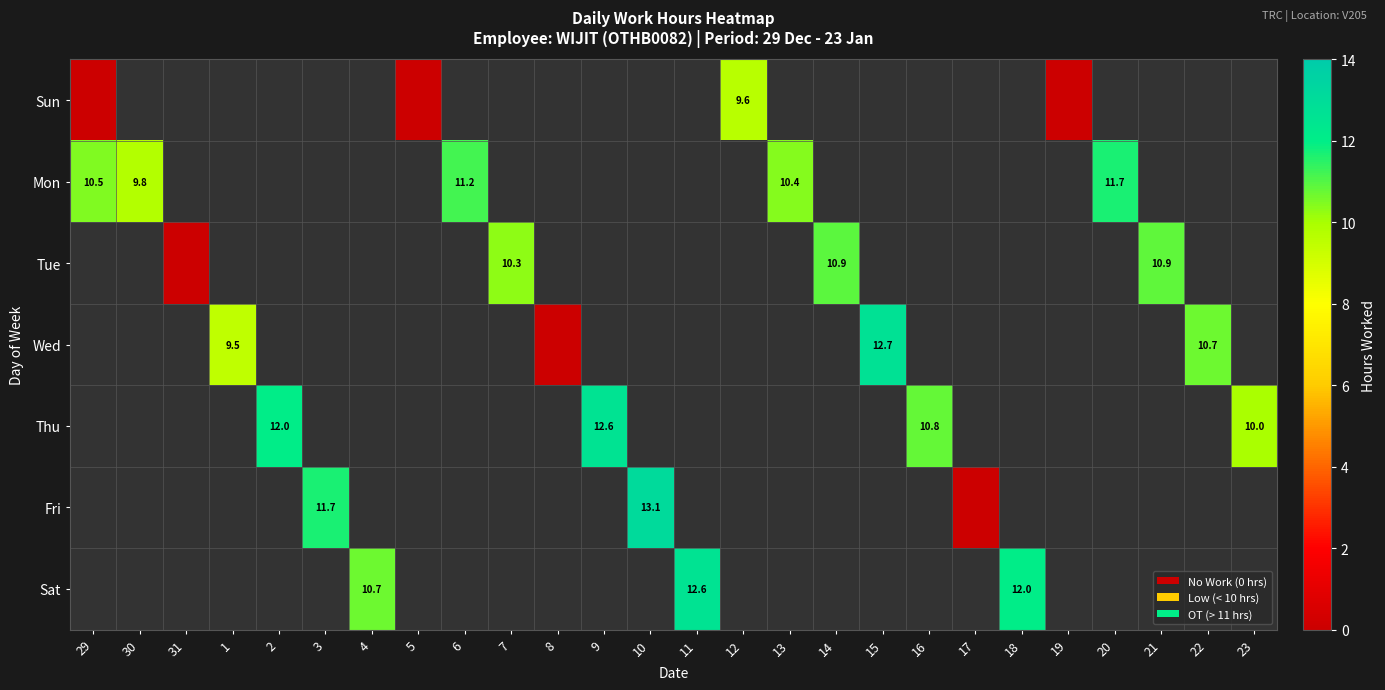

The Thu series shows 10.8 at 16. True or false?

True